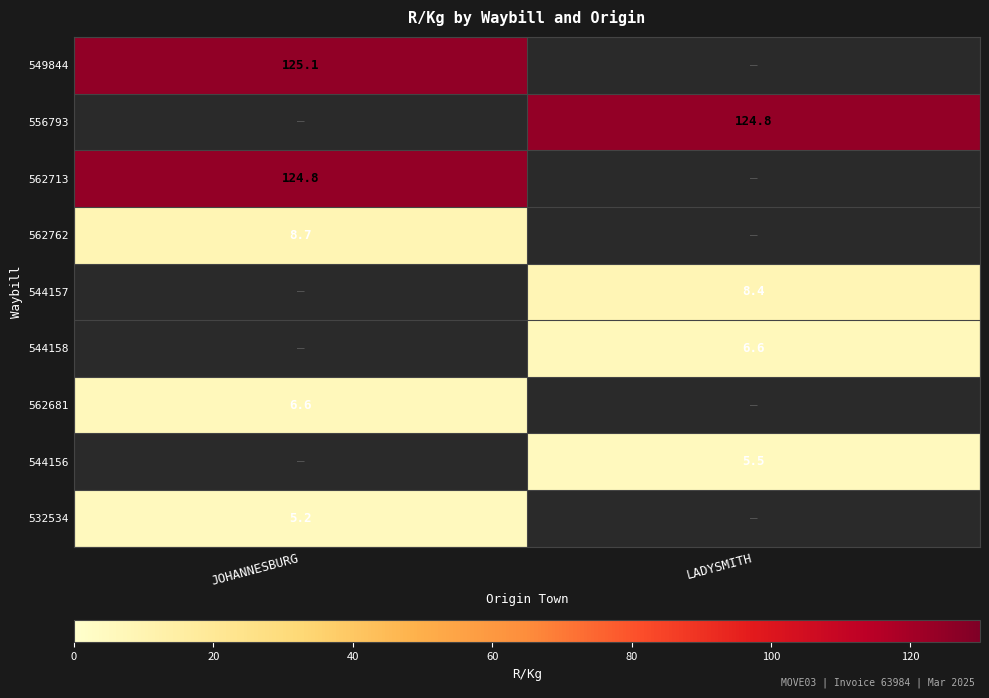

Is it true that 556793 equals 70.0 at LADYSMITH?

False